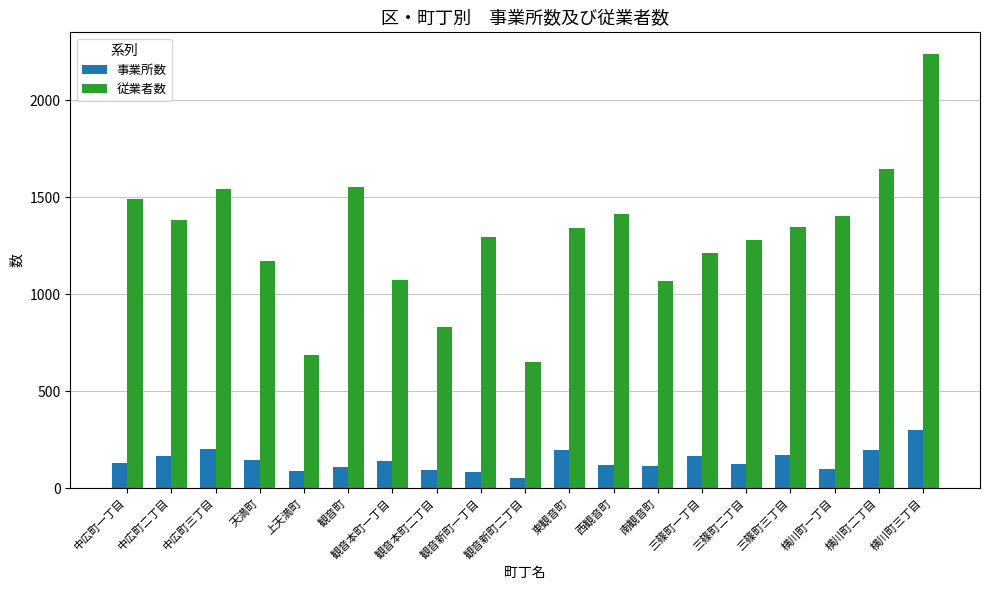

Rank the series by their maximum value, from highest to lowest.

従業者数, 事業所数